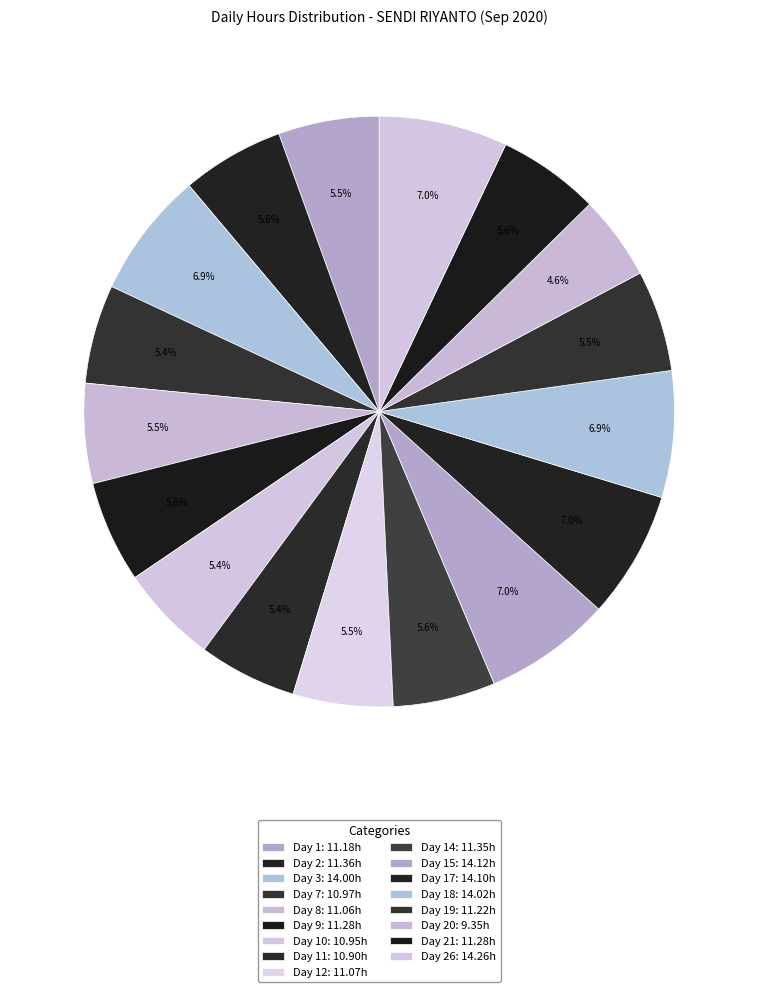

Count the number of slices in the pie.

17